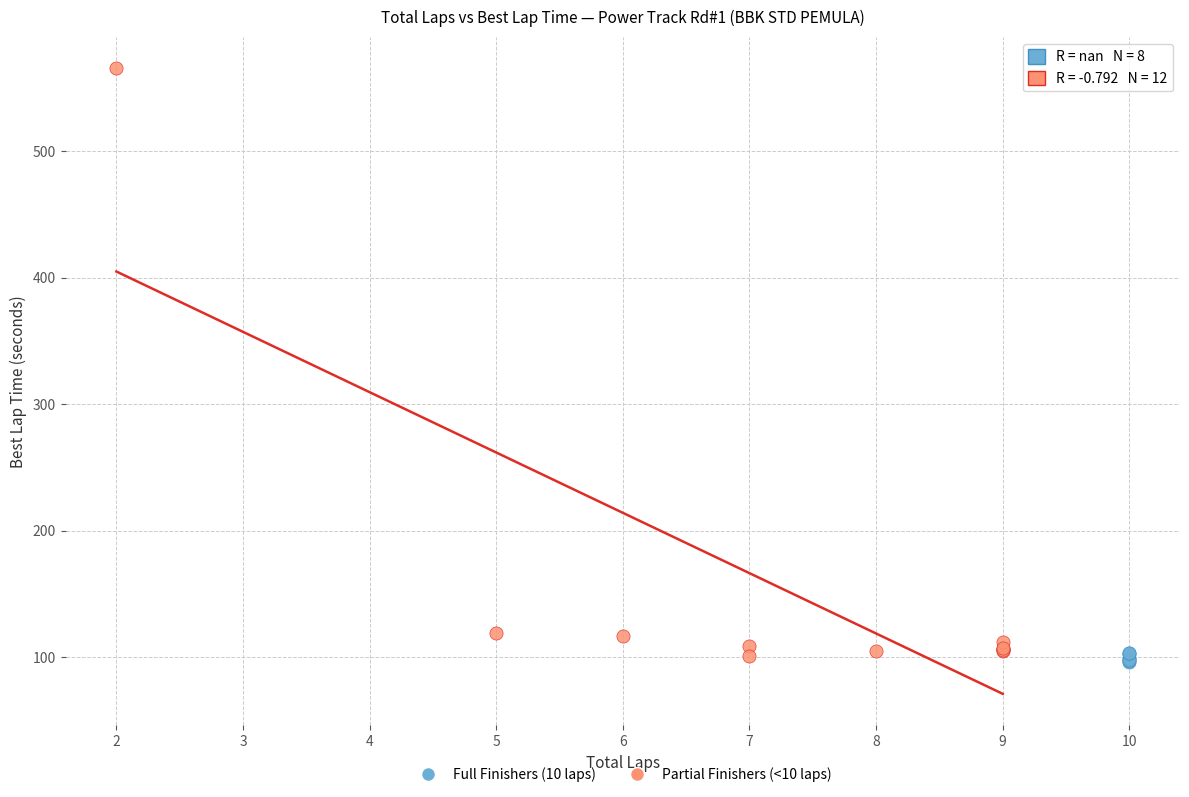

Which series has the largest Y range (max minus min)?

Partial Finishers (<10 laps)